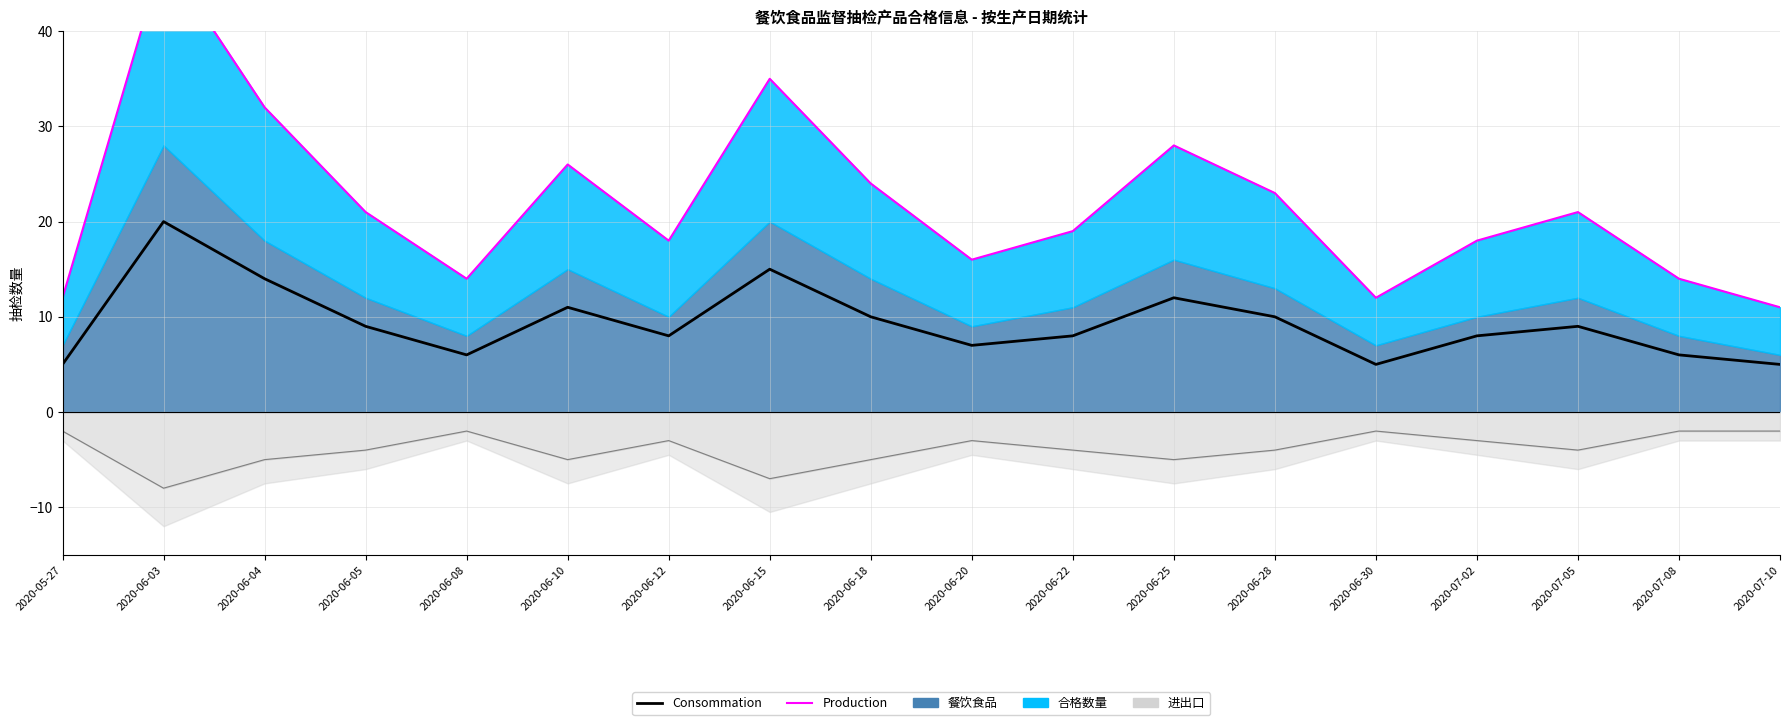

The value of Consommation at 2020-06-05 is 4. True or false?

False